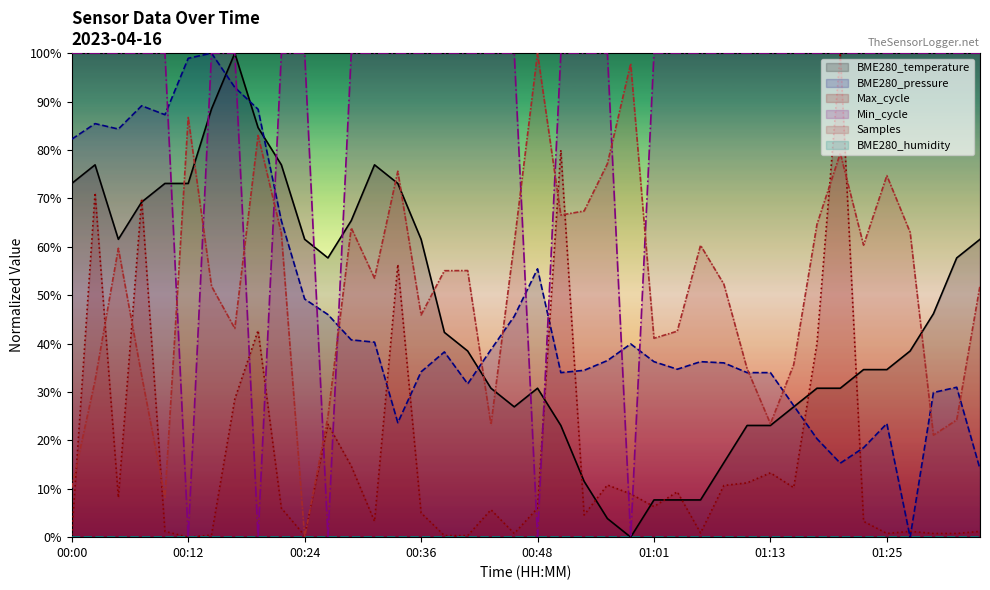

What is the label of the 18th point from the right?

00:53